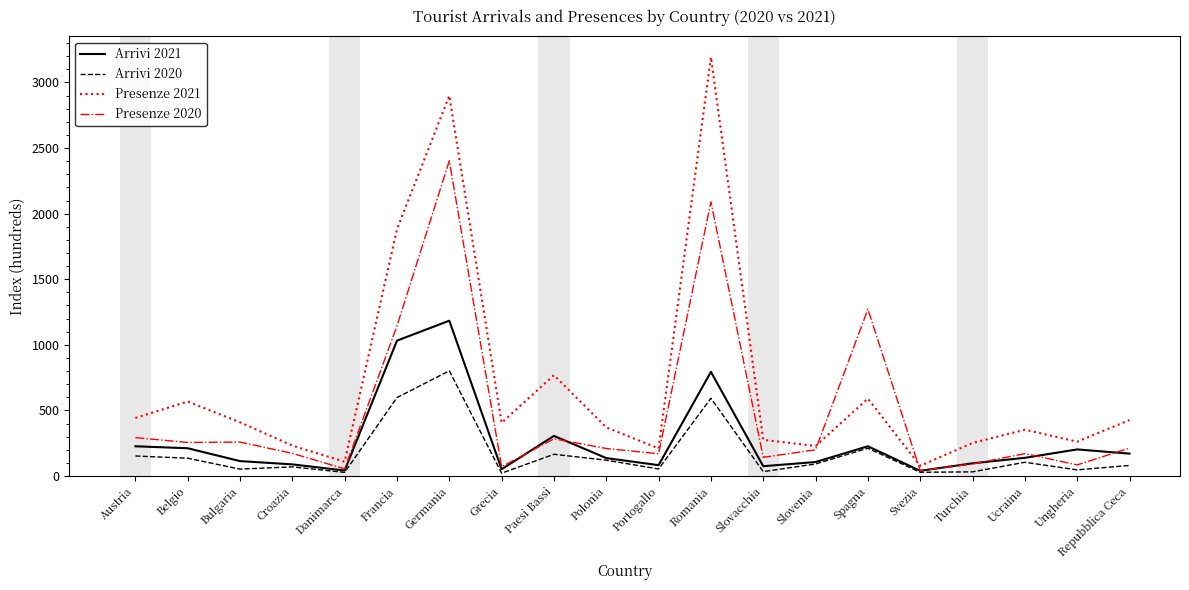

Which series has the largest range (max minus min)?

Presenze 2021